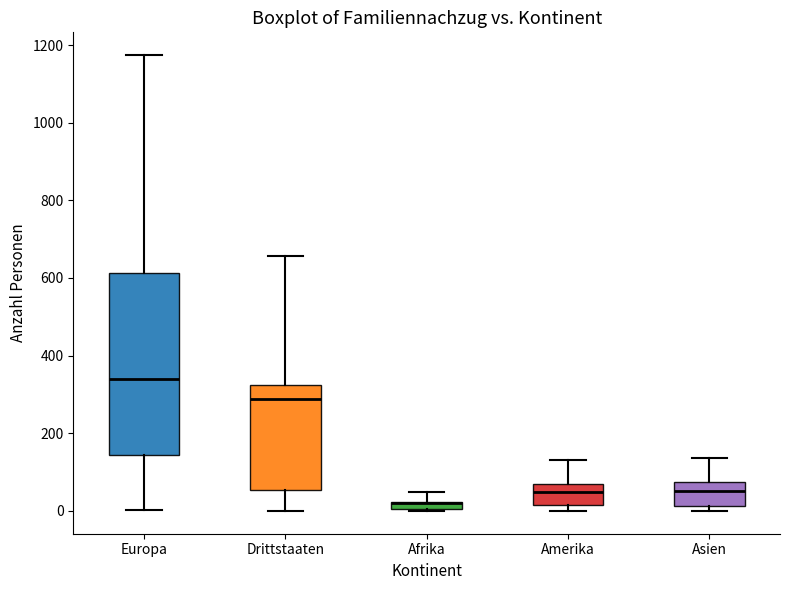

Comparing the boxes themselves (not the whiskers), which one is the tallest?

Europa